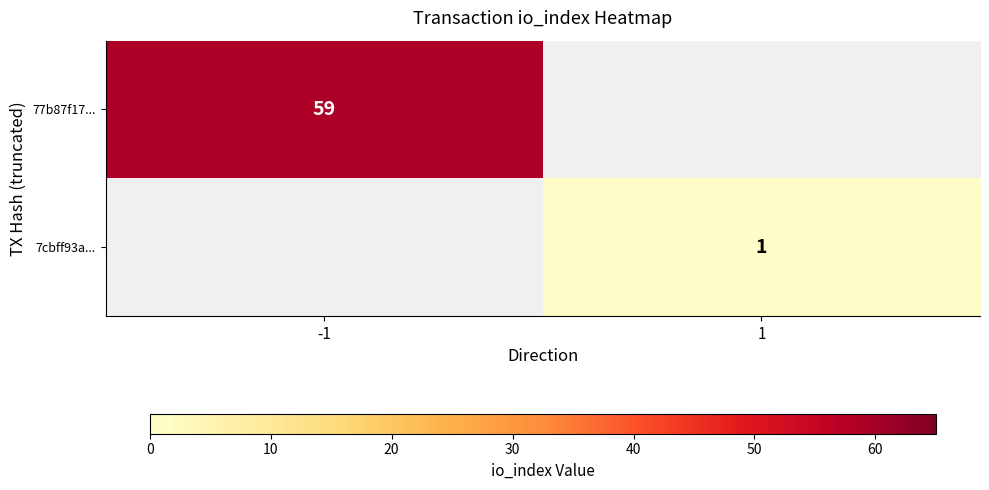

Count the number of data series in this chart.

2